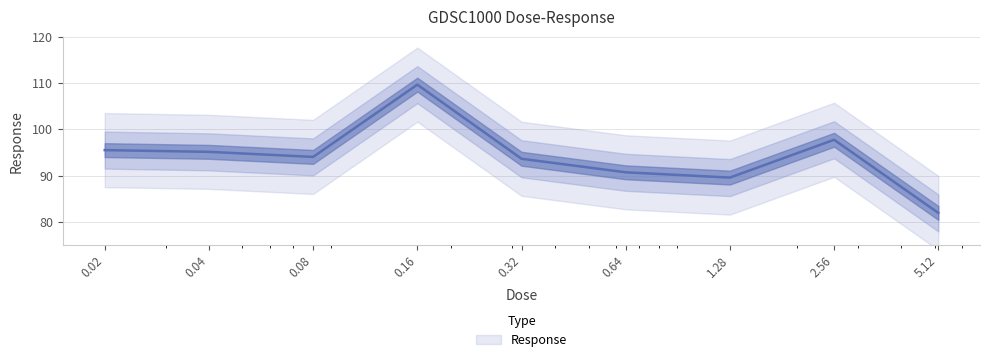

What is the difference between the second highest and second lowest values?

8.2